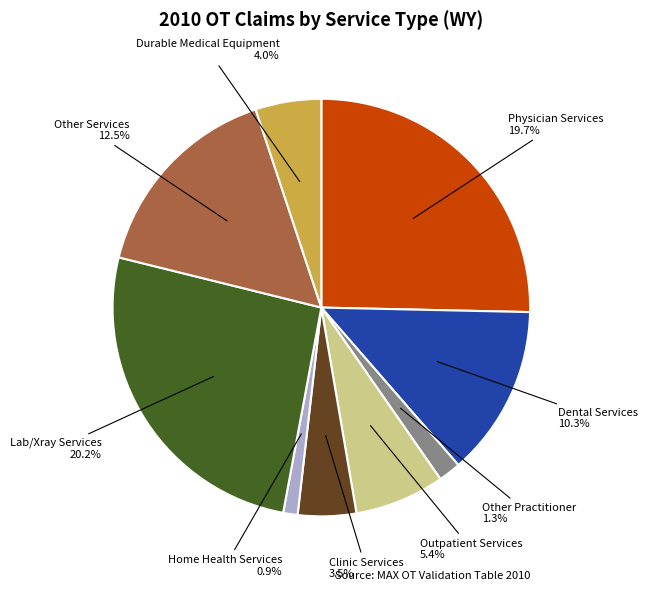

Is the sum of Clinic Services and Lab/Xray Services greater than half?

No